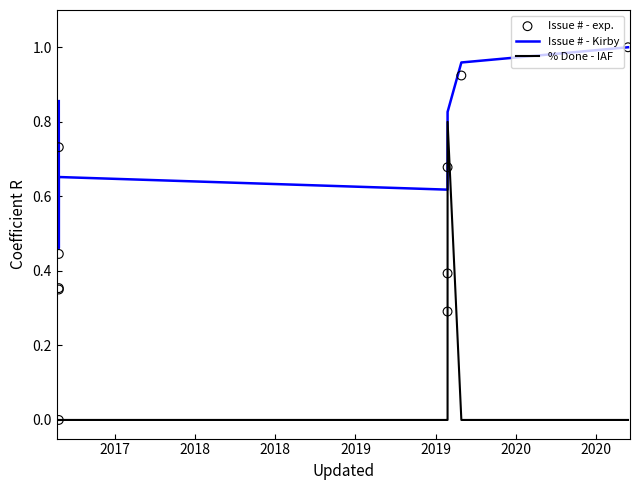

Which series has the largest total across all categories?

Issue # - Kirby